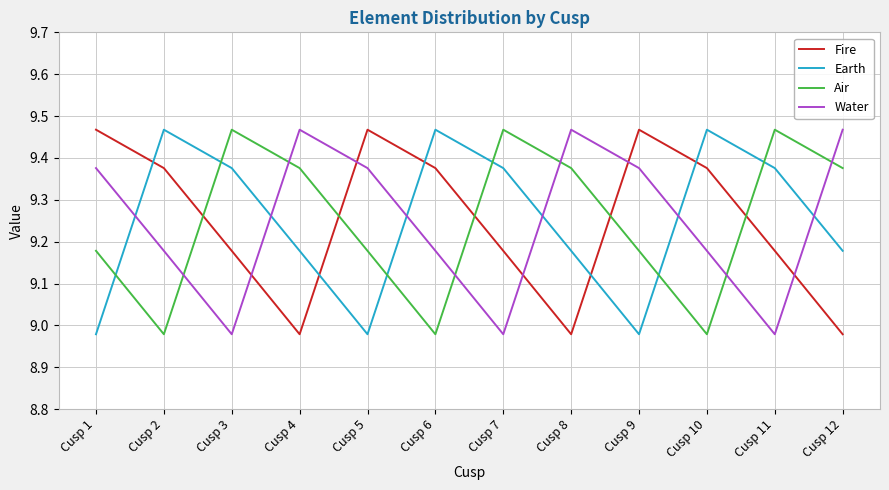

Is the value of Earth at Cusp 10 greater than the value of Water at Cusp 9?

Yes